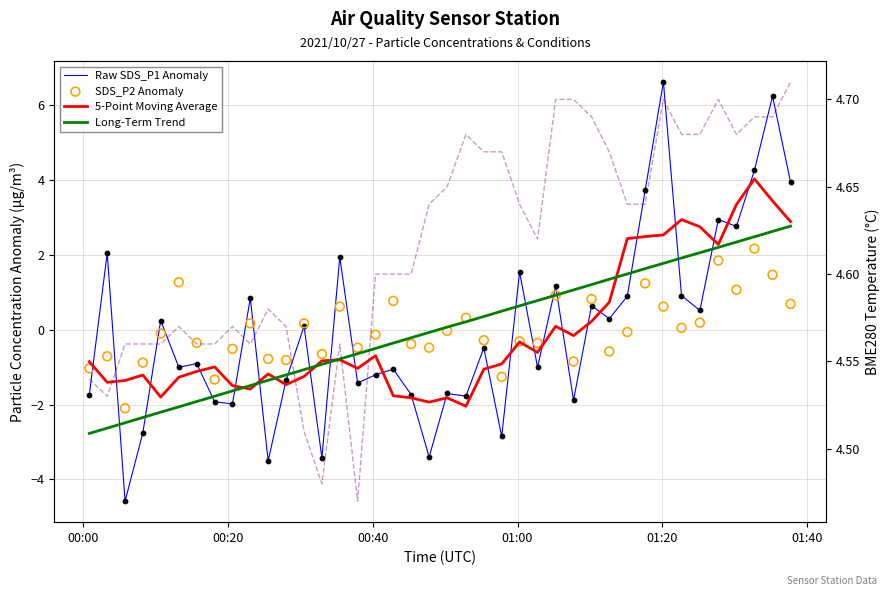

Which series has the largest total across all categories?

BME280 Temp